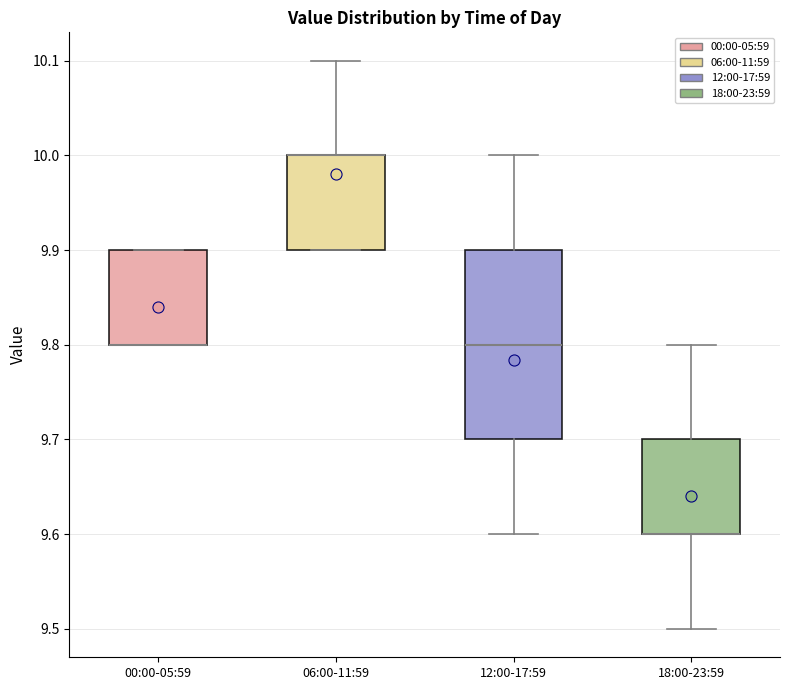

Where does the upper whisker of the box for 12:00-17:59 end on the y-axis? The values are not printed on the chart, so give them approximately, as read against the axis.

10.0